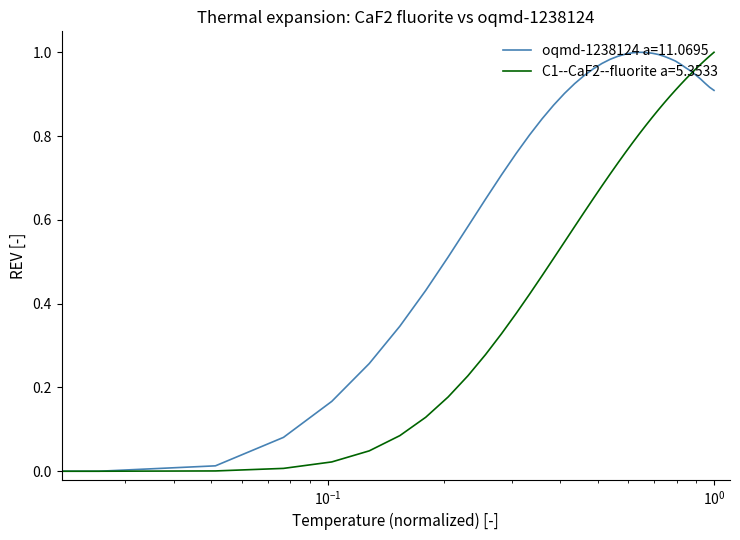

Rank the series by their average value, from highest to lowest.

oqmd-1238124 a=11.0695, C1--CaF2--fluorite a=5.3533